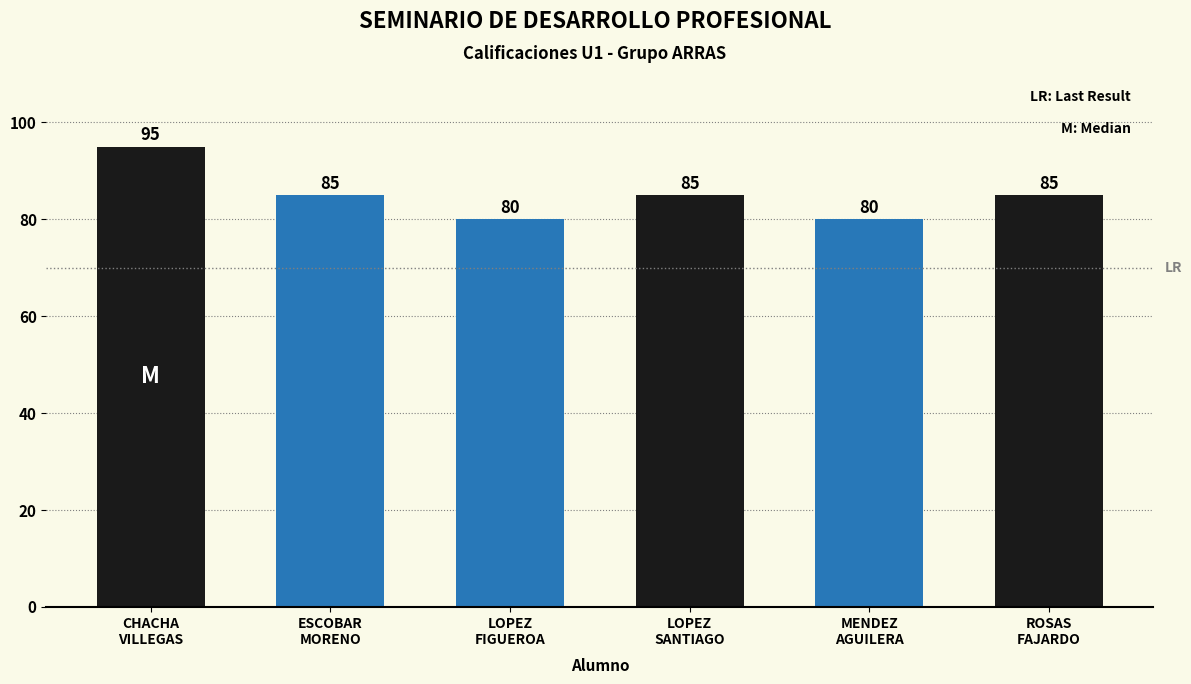

What is the average value?

85